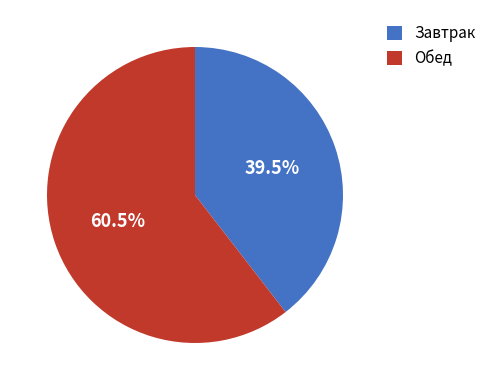

How many segments does this pie chart have?

2